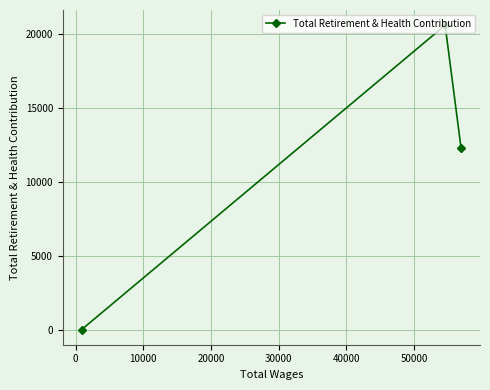

What is the average value?

10954.2